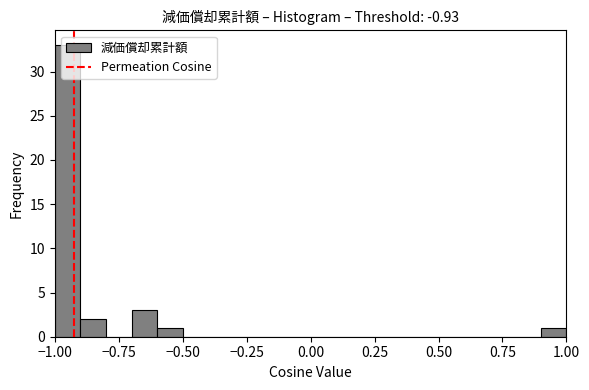

Read against the x-axis, roughly where is the centre of the tallest bar?

-0.95